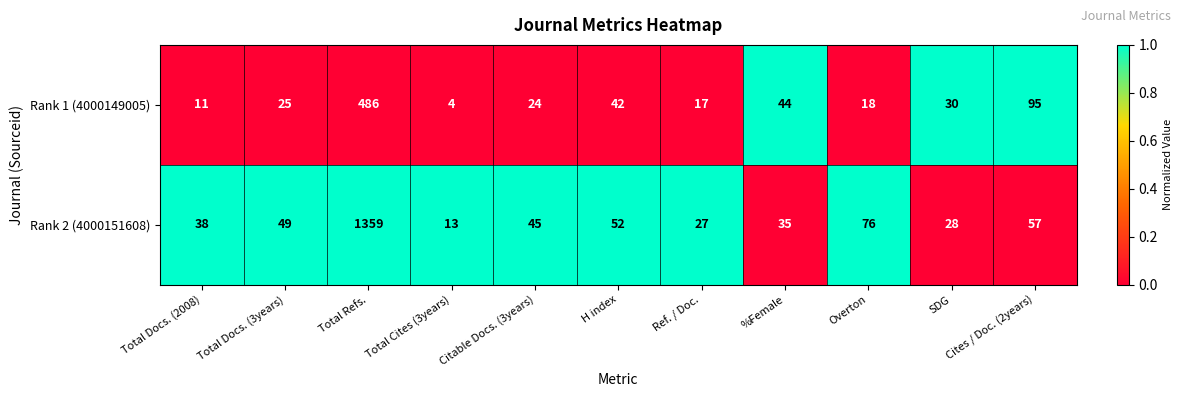

Rank the series by their average value, from lowest to highest.

Rank 1 (4000149005), Rank 2 (4000151608)